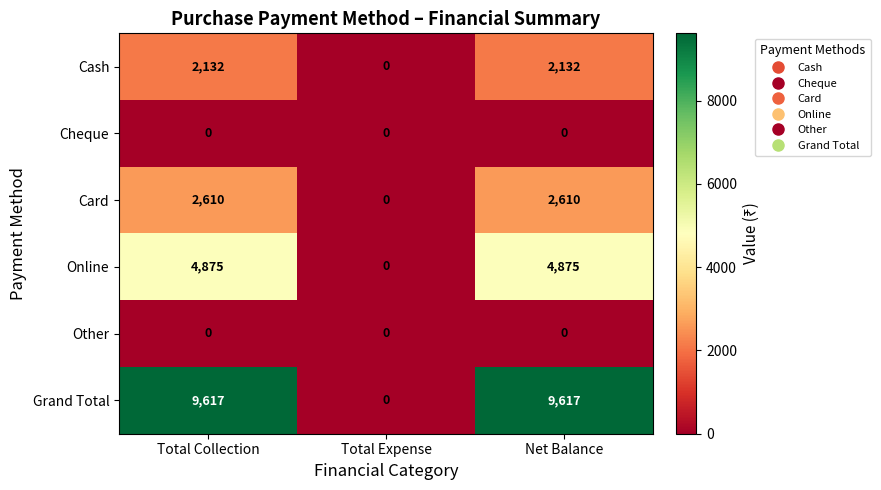

Reading left to right, extract all data points from this chart.

Cash: 2132	0	2132
Cheque: 0	0	0
Card: 2610	0	2610
Online: 4875	0	4875
Other: 0	0	0
Grand Total: 9617	0	9617